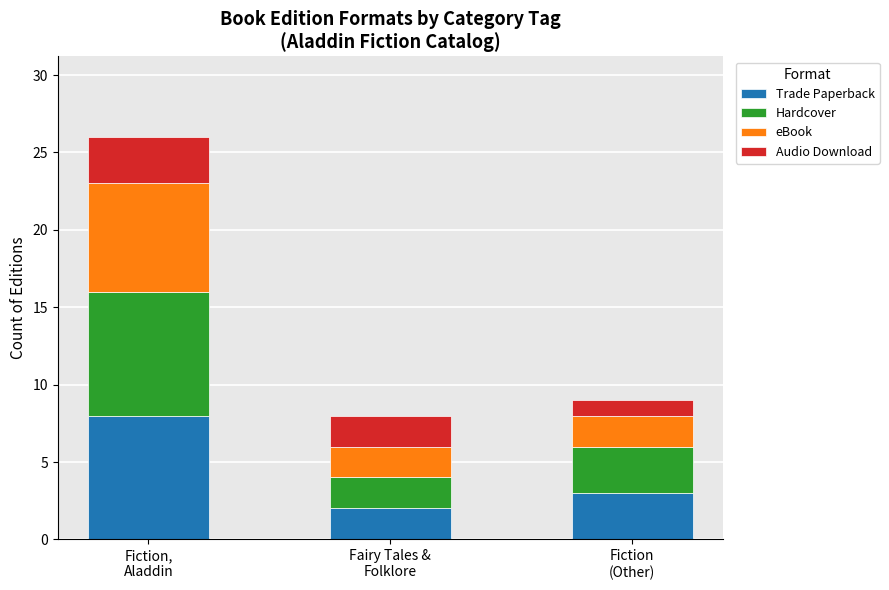

What is the difference between the Trade Paperback values at Fairy Tales &
Folklore and Fiction,
Aladdin?

6